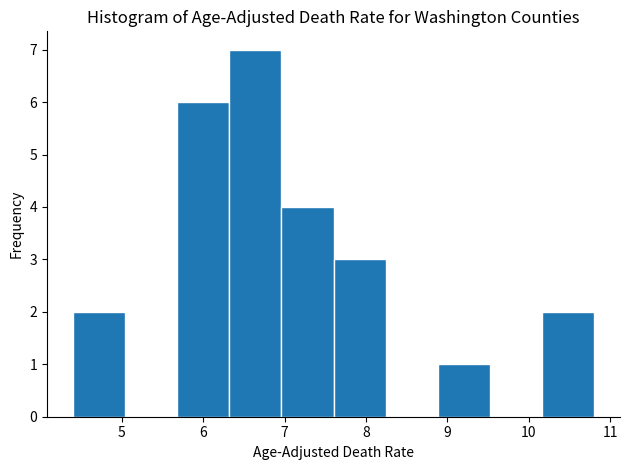

Reading left to right, transcribe this chart: for each bar, give the range it covers on the x-axis and its height. Neither the bar edges nor the heights are printed on the chart, so give them approximately, as read against the axes.

4.40 to 5.04: 2
5.04 to 5.68: 0
5.68 to 6.32: 6
6.32 to 6.96: 7
6.96 to 7.60: 4
7.60 to 8.24: 3
8.24 to 8.88: 0
8.88 to 9.52: 1
9.52 to 10.16: 0
10.16 to 10.80: 2